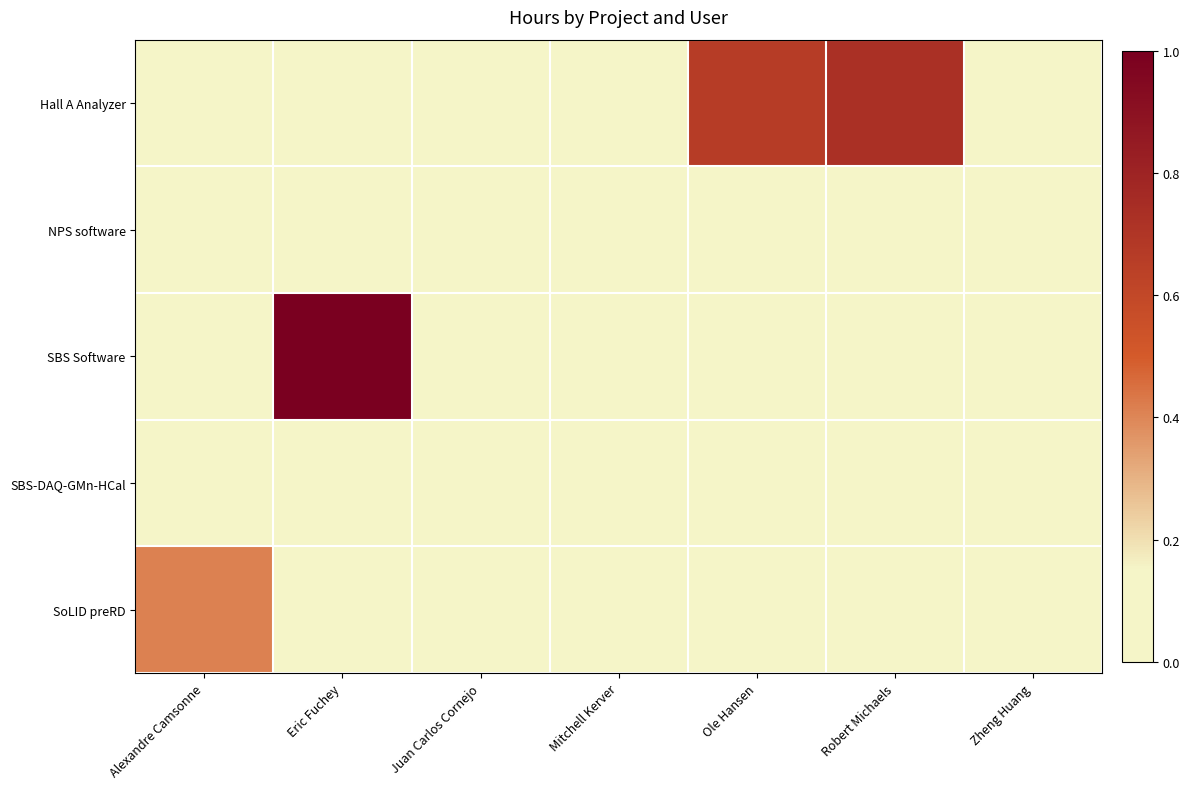

Rank the series at Zheng Huang from highest to lowest value.

NPS software, Hall A Analyzer, SBS Software, SBS-DAQ-GMn-HCal, SoLID preRD